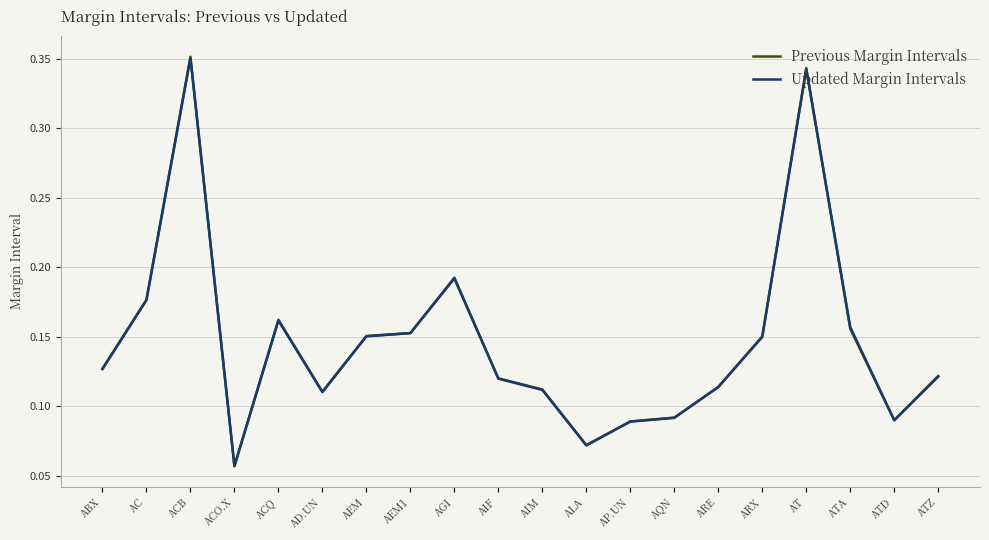

How many series are shown in this chart?

2